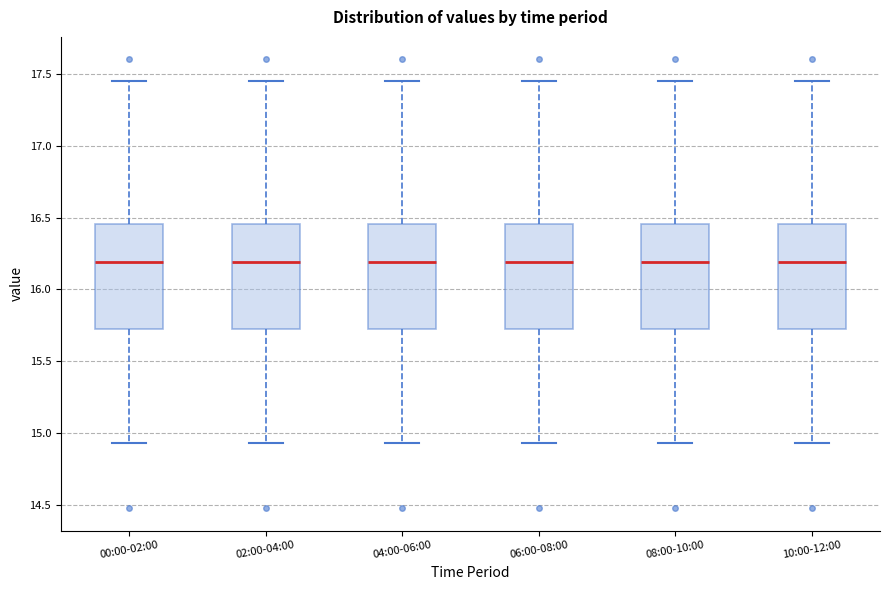

Reading left to right, transcribe this box plot: for each box, give where its median line is, the range the box spans, and where its two whiskers end, as read against the y-axis. The values are not printed on the chart, so give them approximately, as read against the axis.

00:00-02:00: median 16.20, box 15.75 to 16.45, whiskers 14.95 to 17.45
02:00-04:00: median 16.20, box 15.75 to 16.45, whiskers 14.95 to 17.45
04:00-06:00: median 16.20, box 15.75 to 16.45, whiskers 14.95 to 17.45
06:00-08:00: median 16.20, box 15.75 to 16.45, whiskers 14.95 to 17.45
08:00-10:00: median 16.20, box 15.75 to 16.45, whiskers 14.95 to 17.45
10:00-12:00: median 16.20, box 15.75 to 16.45, whiskers 14.95 to 17.45